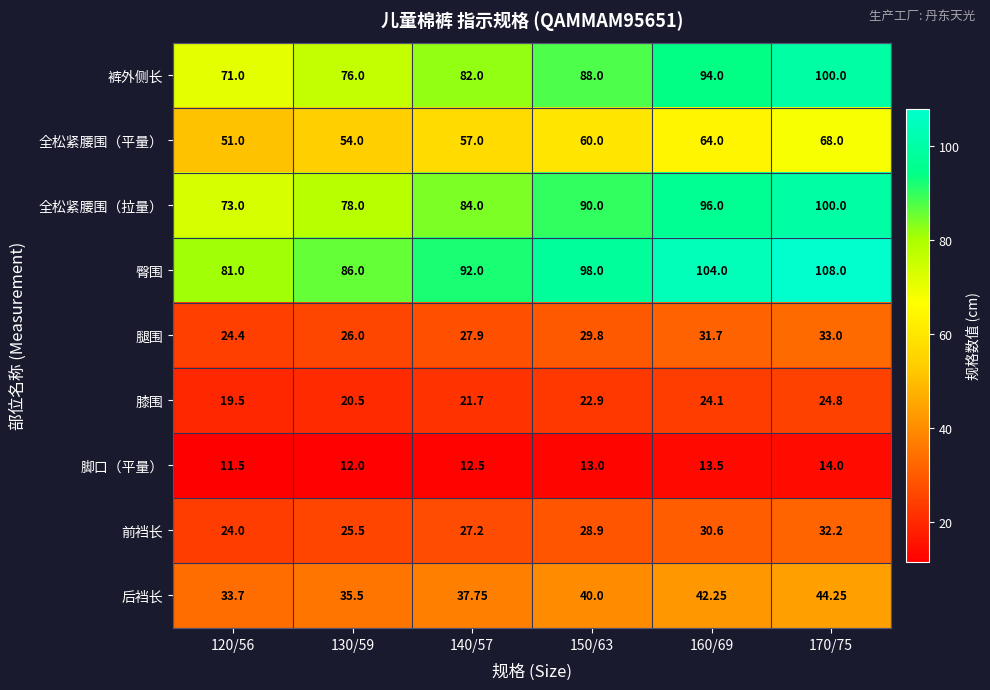

How many distinct data groups are displayed?

9